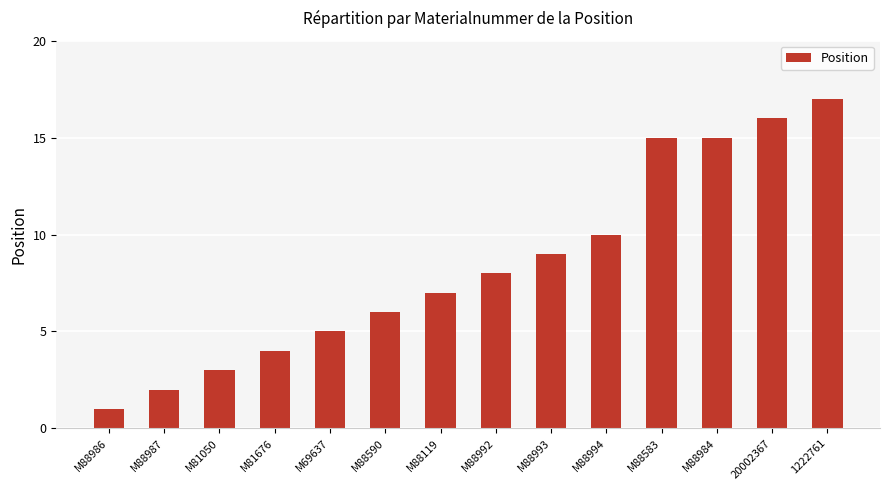

At which category does the chart reach its peak across all series?

1222761